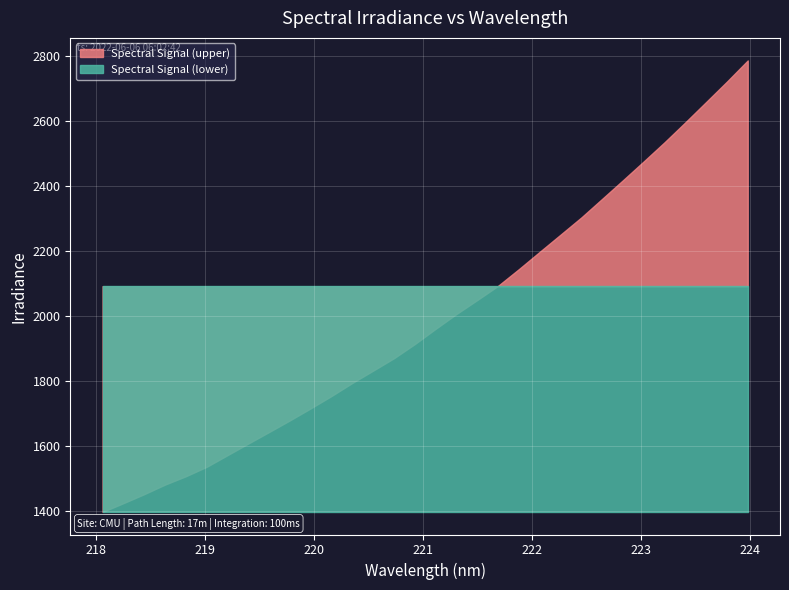

Is it true that the value at 222.4538 is 1296.4?

False